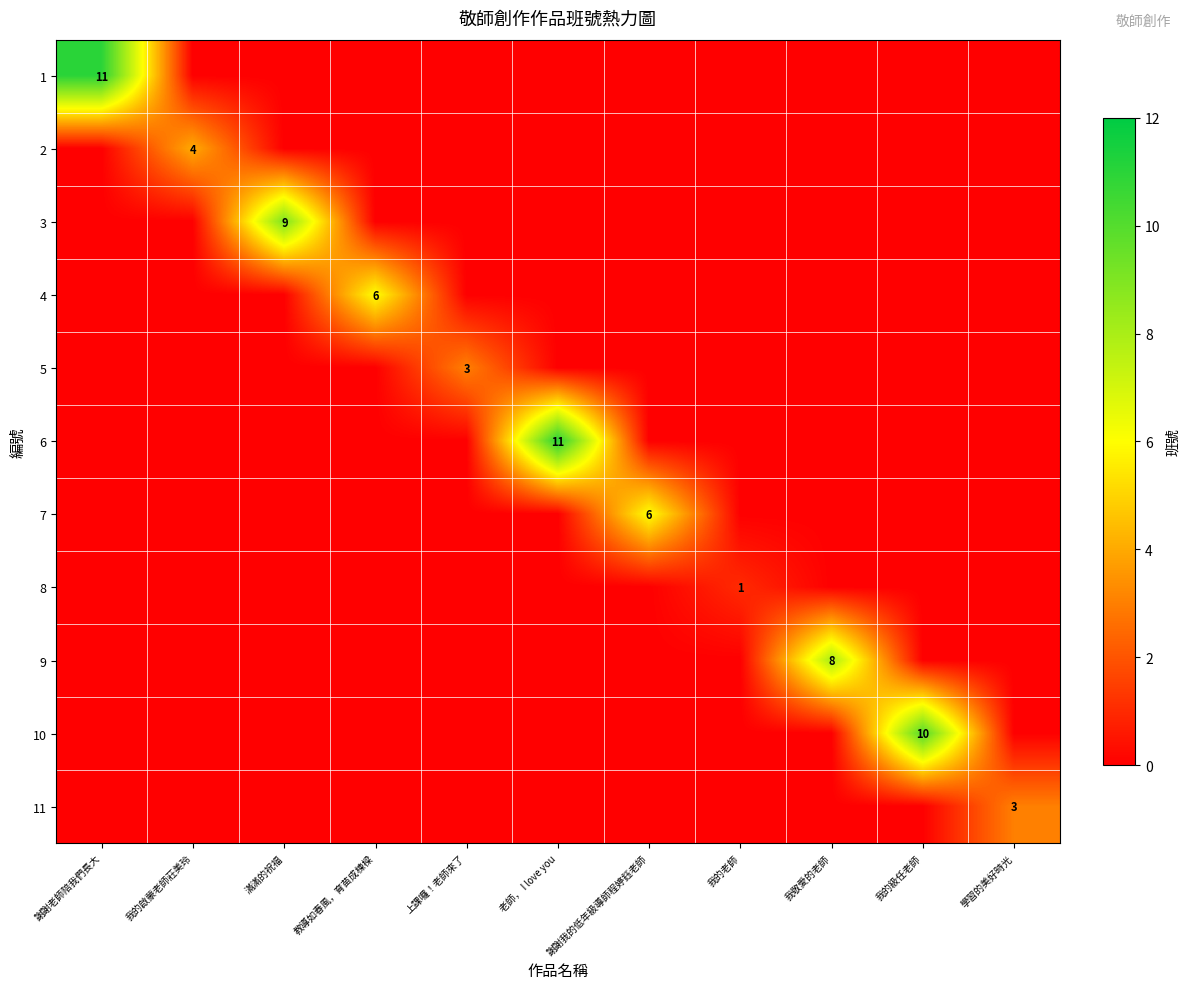

The value of 8 at 我的老師 is 0. True or false?

False